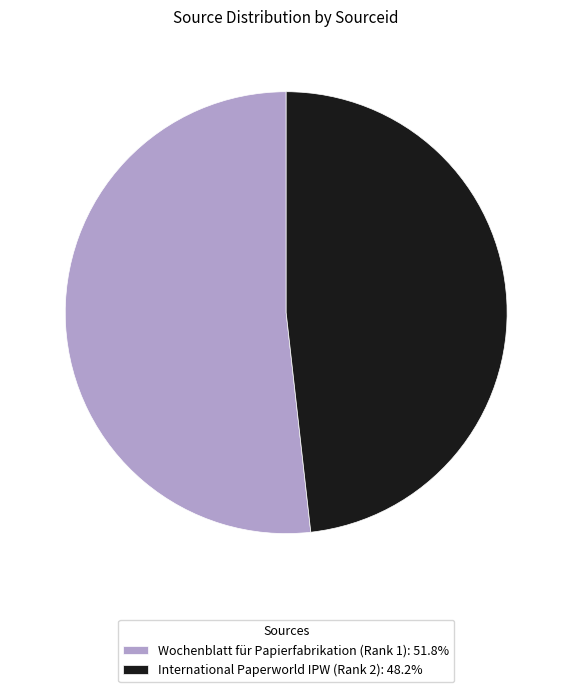

What is the ratio of the value at Wochenblatt für Papierfabrikation (Rank 1): 51.8% to the value at International Paperworld IPW (Rank 2): 48.2%?

1.1